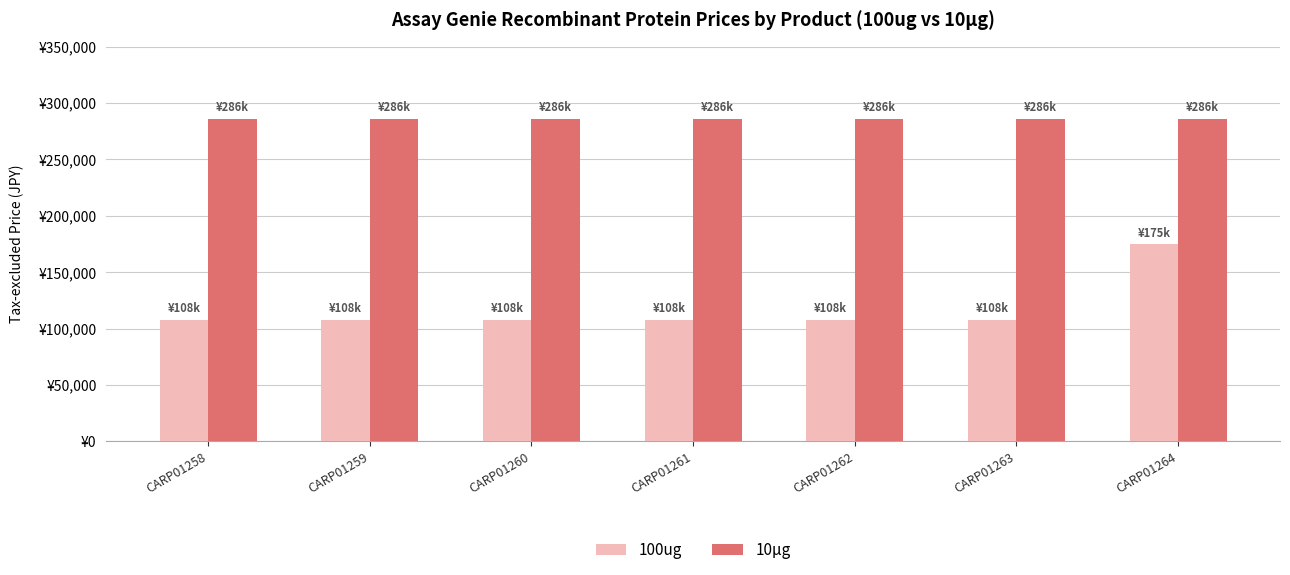

Does the chart contain any negative values?

No